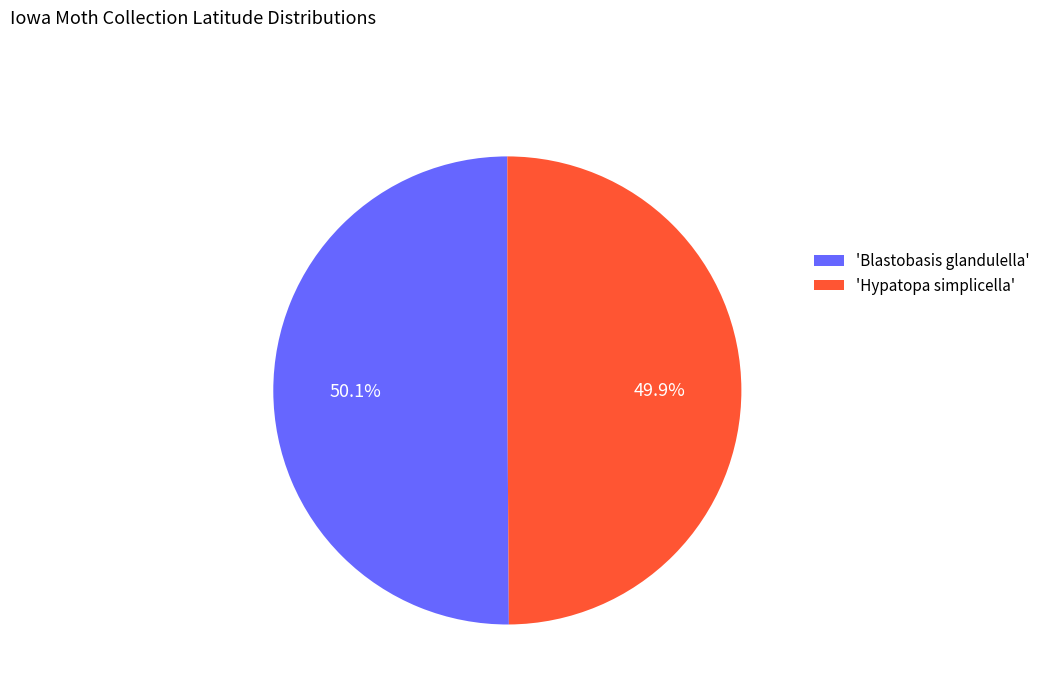

Approximately how many times larger is the value at 'Hypatopa simplicella' compared to 'Blastobasis glandulella'?

1.0